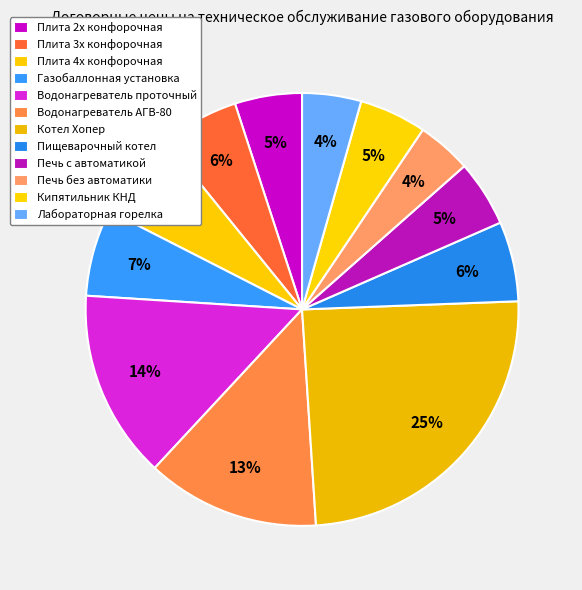

Combined, what portion of the pie is Кипятильник КНД and Плита 2х конфорочная?

10.0%